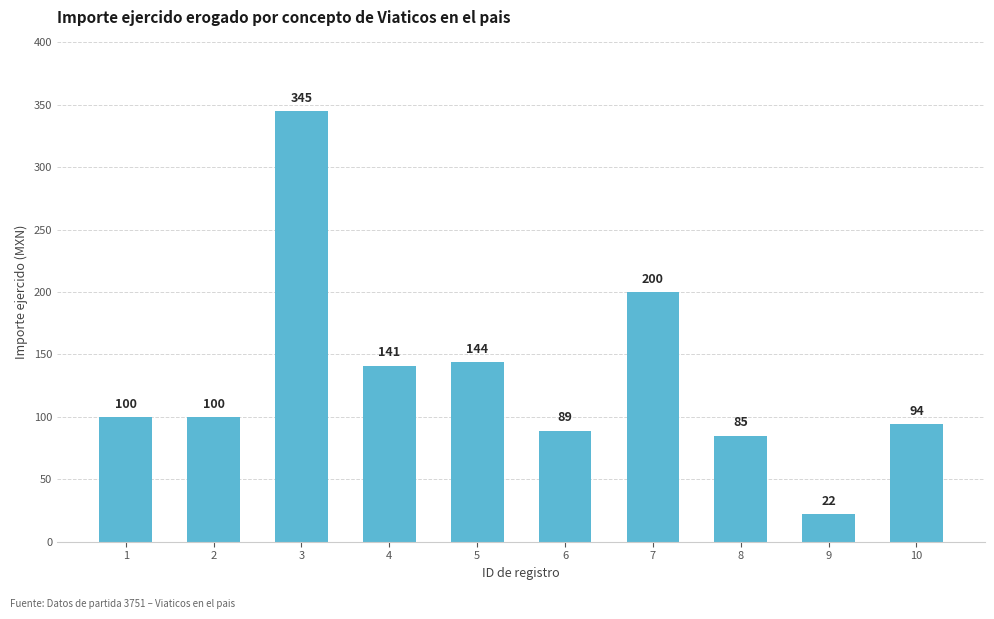

What is the value of the 6th bar from the left?

89